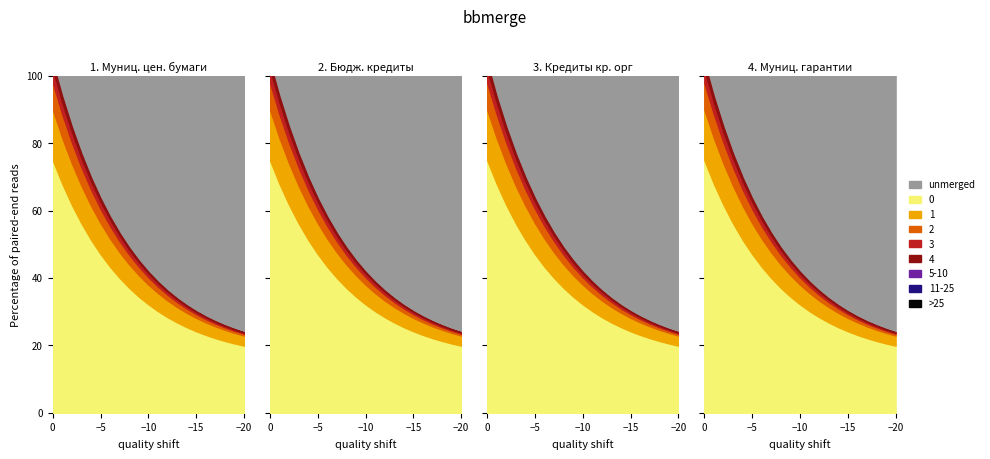

Is the value of 4 at 7 greater than the value of 3 at 4?

No